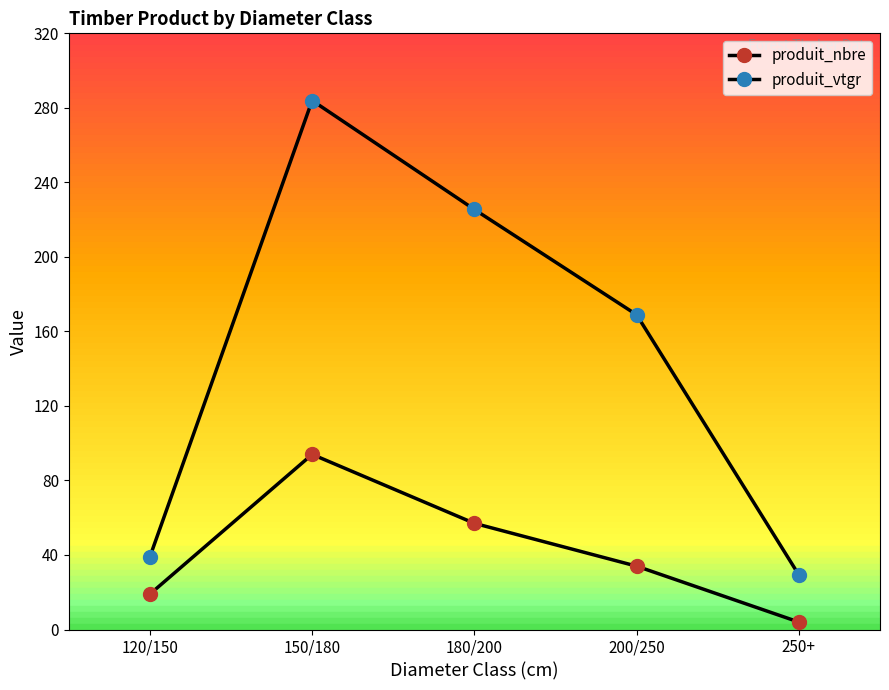

Is this an area chart (filled region under the line)?

No